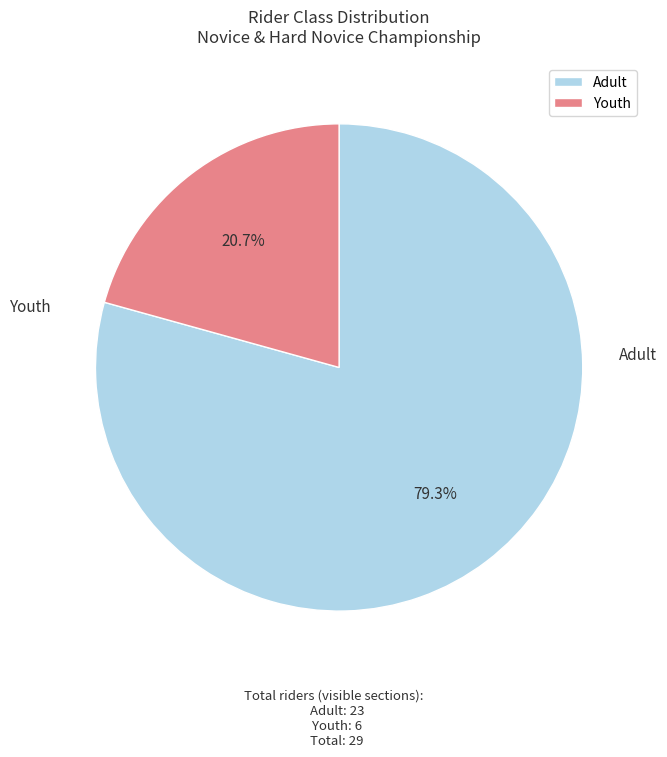

What is the largest slice in the pie chart?

Adult